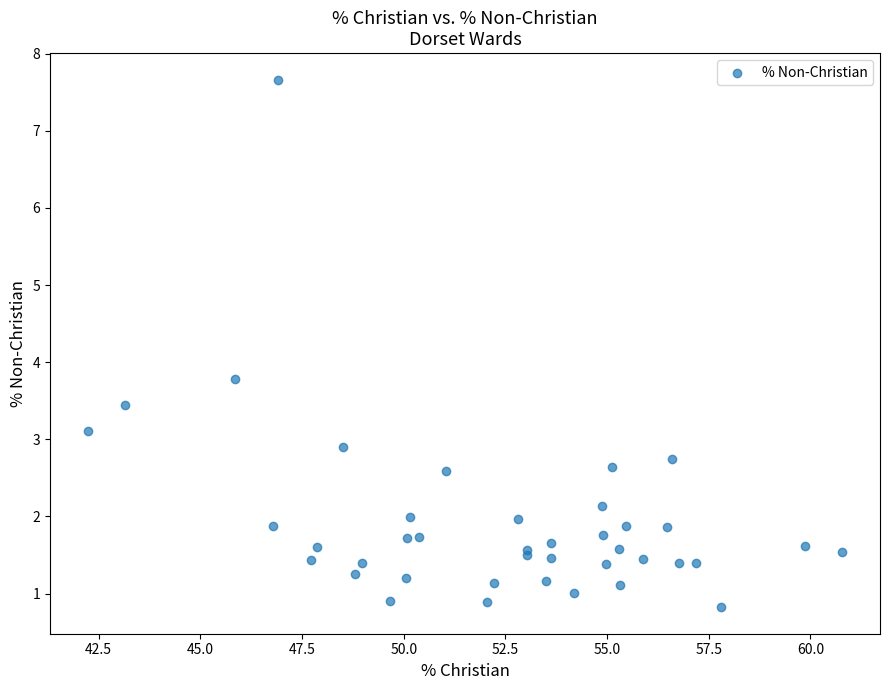

What Y value in the scatter plot is closest to 4?

3.8